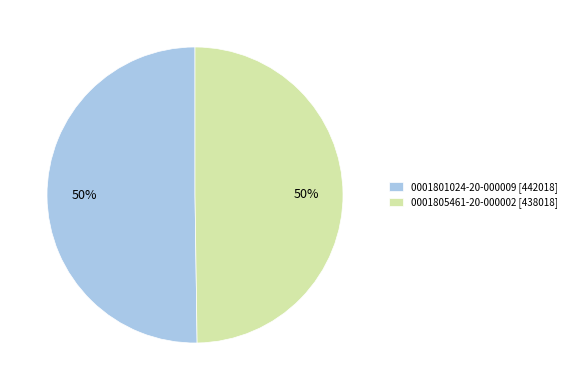

What percentage is the 0001801024-20-000009 [442018] slice, to the nearest percent?

50%